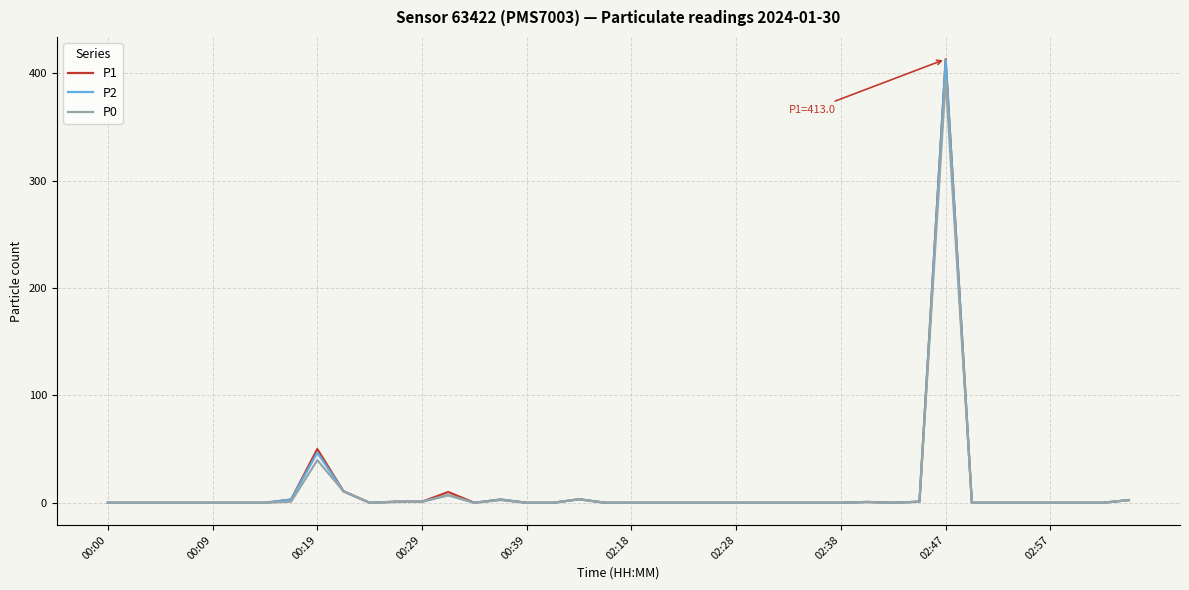

Which series has the largest range (max minus min)?

P1